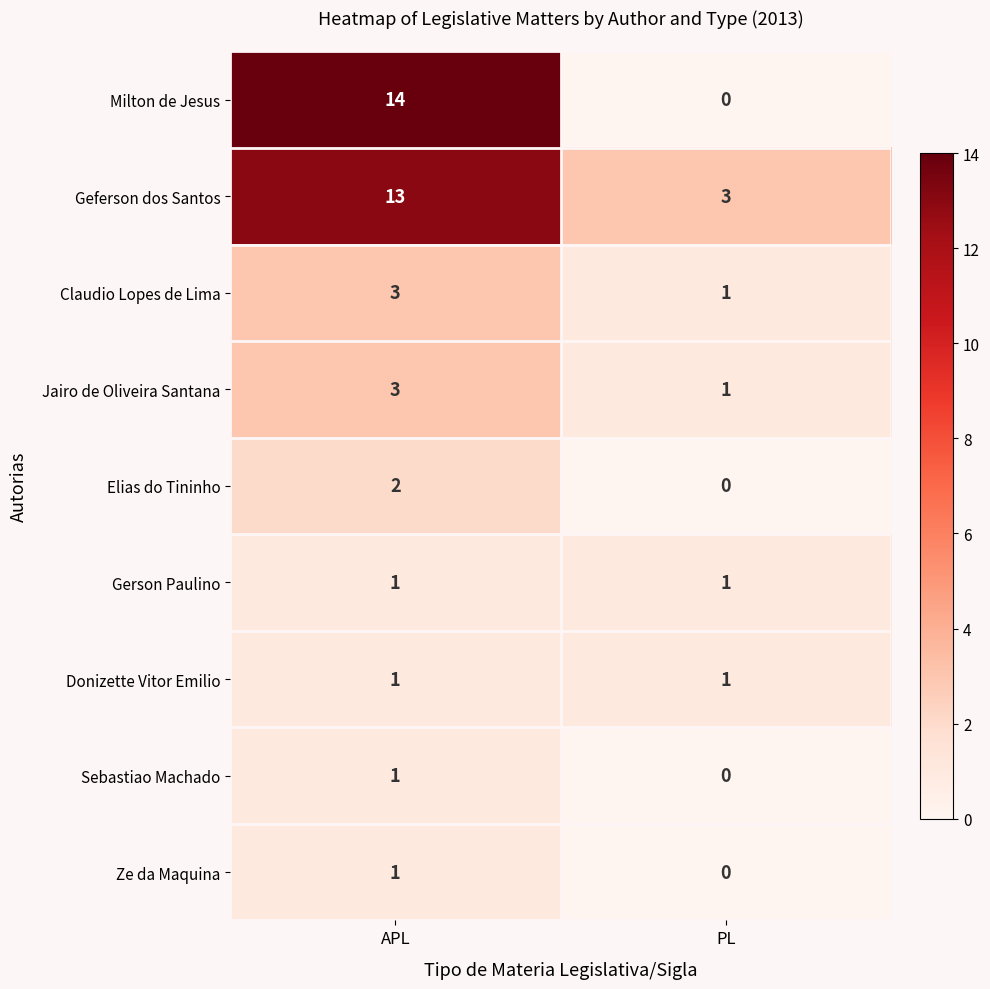

How many categories are shown in the chart?

2